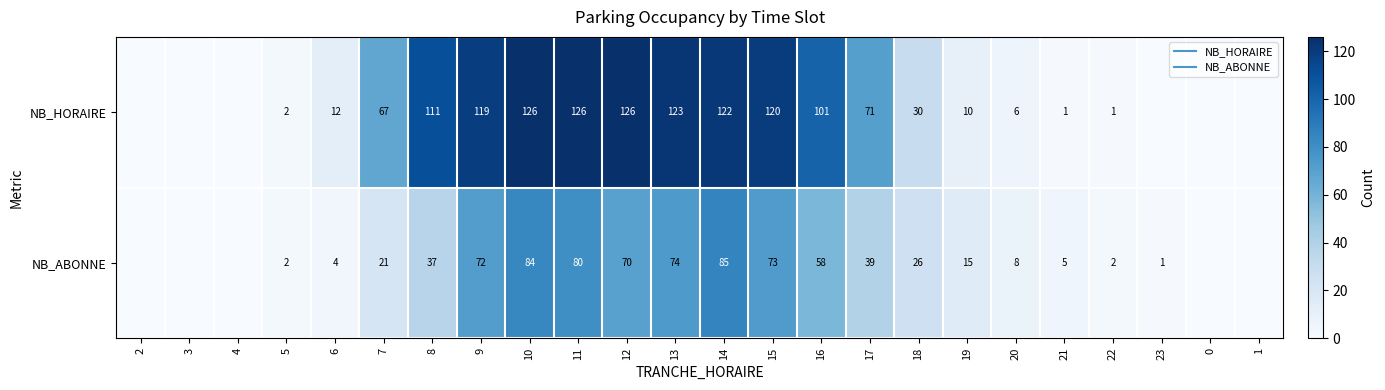

The value of NB_HORAIRE at 22 is 1. True or false?

True